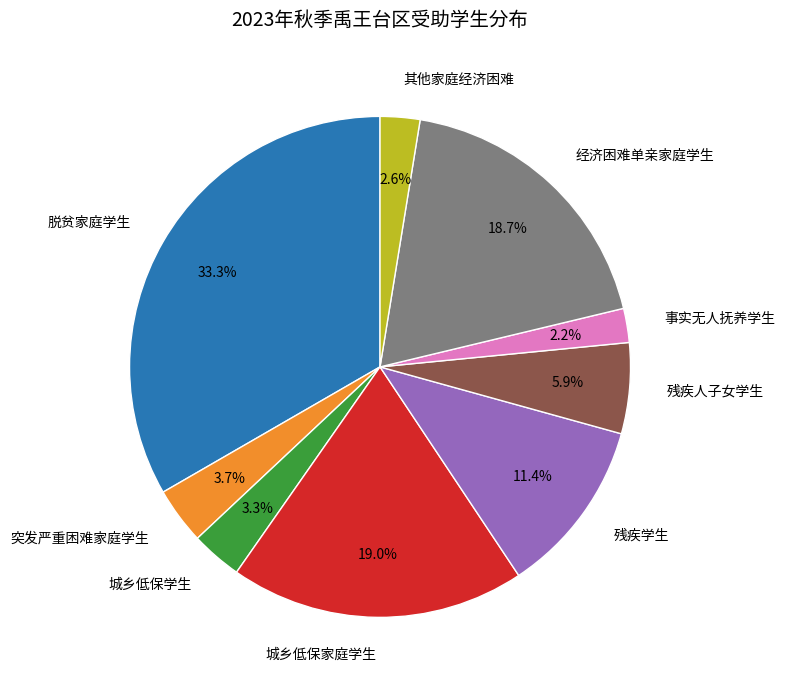

Is there a majority slice in this chart?

No